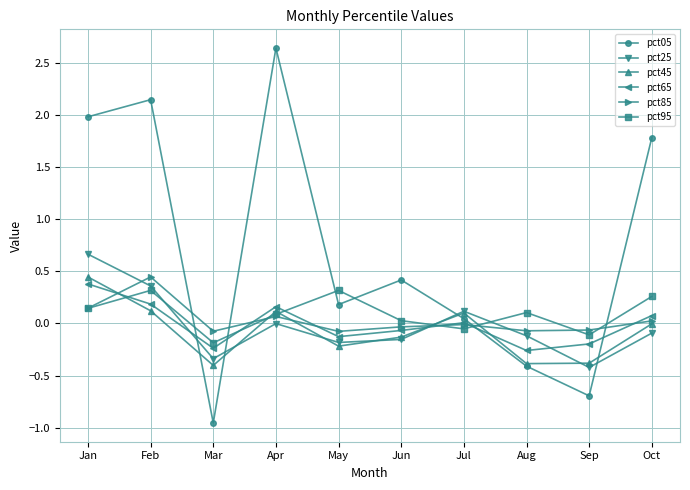

Is the value of pct05 at Aug greater than the value of pct95 at Jan?

No